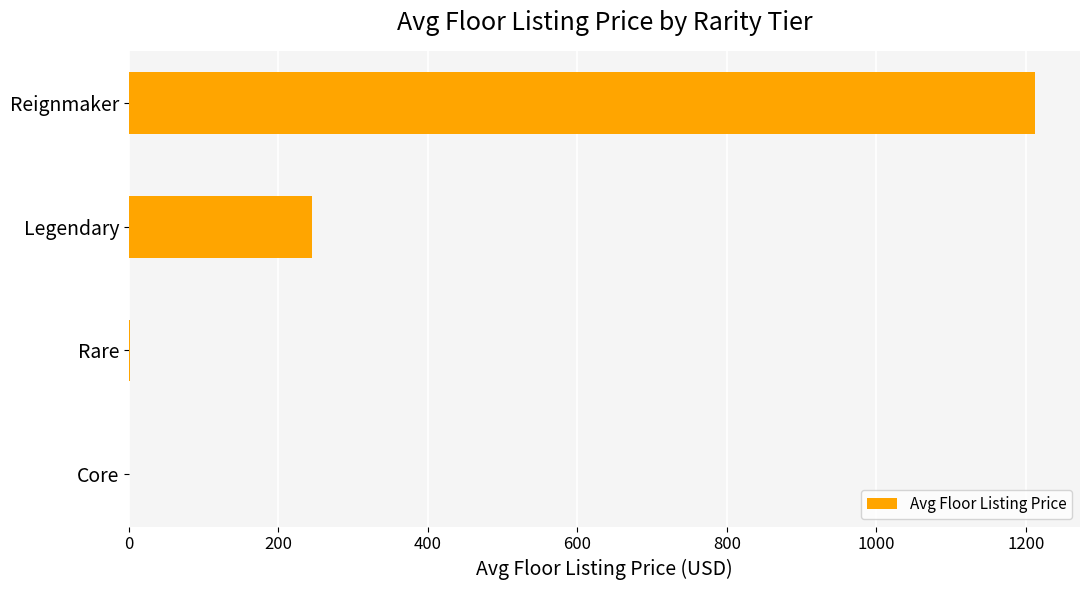

Which has a higher value, Rare or Legendary?

Legendary